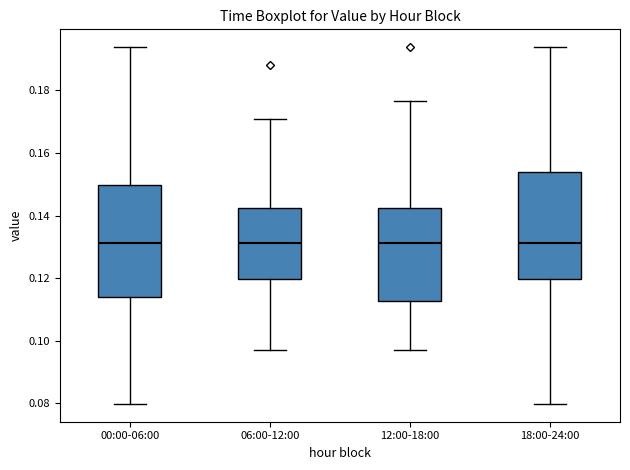

Reading left to right, read every box against the y-axis: the position of its median line, the range the box covers, and the ends of its whiskers. The values are not printed on the chart, so give them approximately, as read against the axis.

00:00-06:00: median 0.132, box 0.114 to 0.150, whiskers 0.080 to 0.194
06:00-12:00: median 0.132, box 0.120 to 0.142, whiskers 0.096 to 0.172
12:00-18:00: median 0.132, box 0.112 to 0.142, whiskers 0.096 to 0.176
18:00-24:00: median 0.132, box 0.120 to 0.154, whiskers 0.080 to 0.194